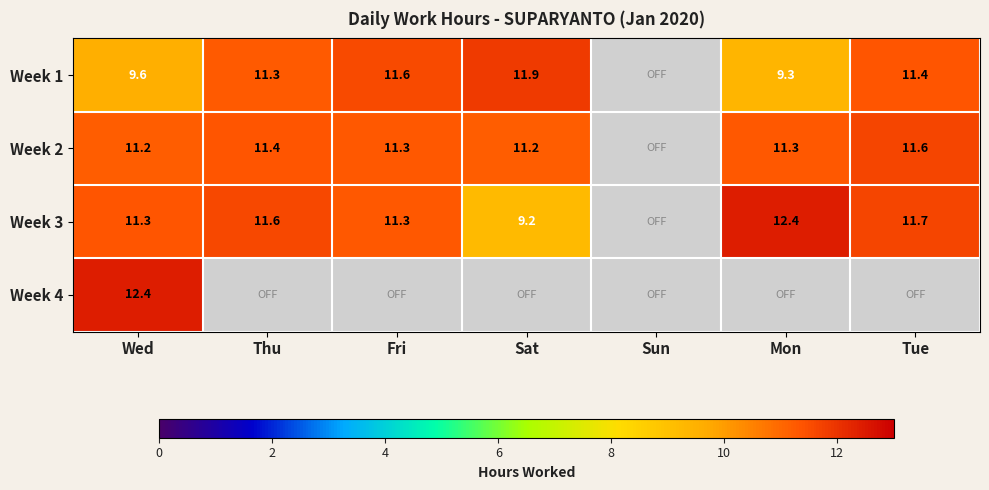

The Week 3 series shows 11.7 at Tue. True or false?

True